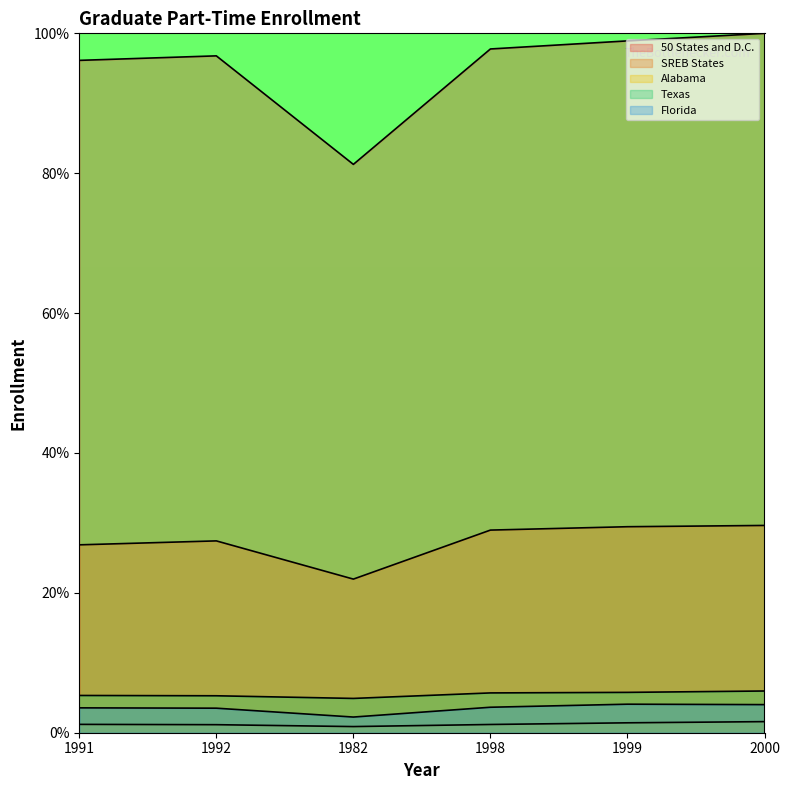

Which series changed the most between 1991 and 1982?

50 States and D.C.